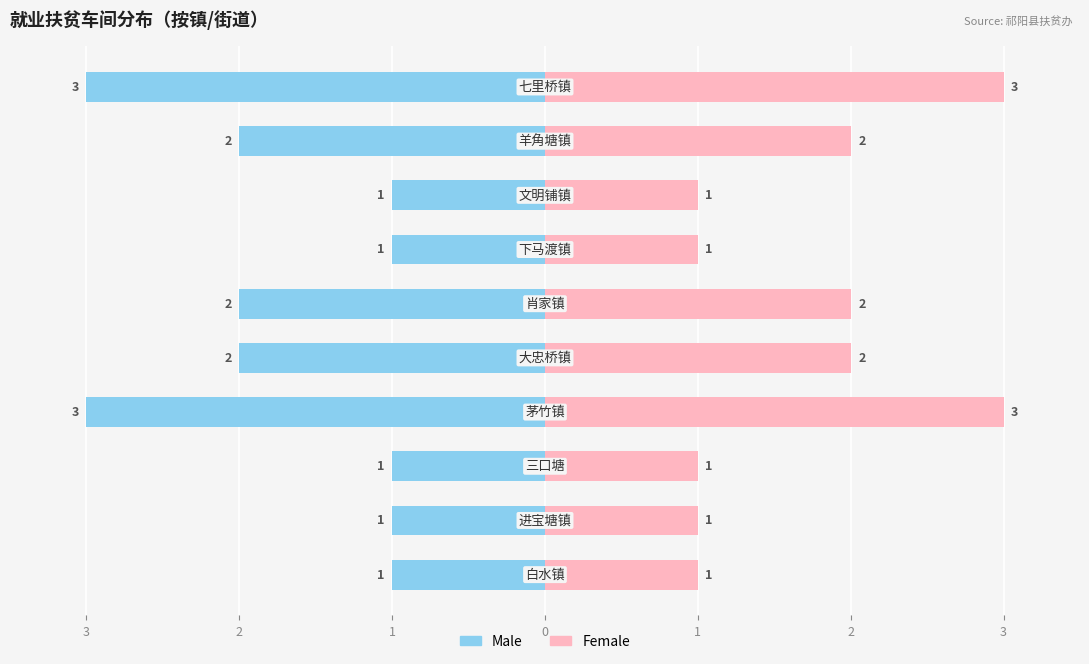

Rank the series at 2 from highest to lowest value.

Female, Male